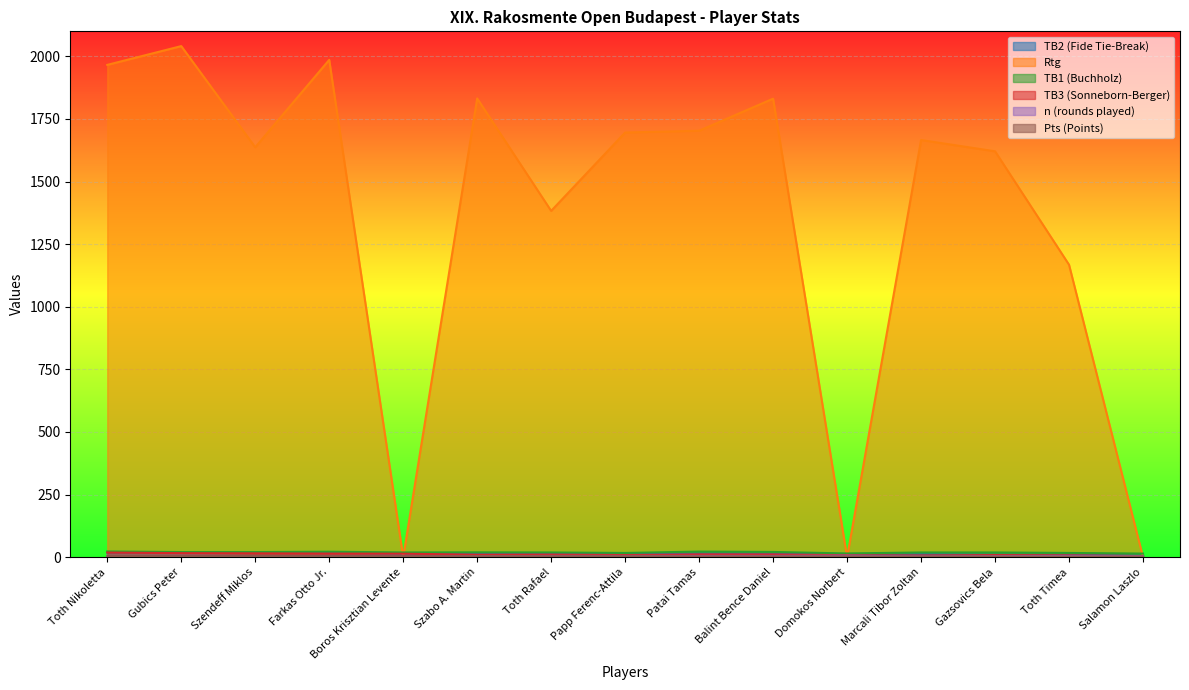

What is the difference between the highest and lowest values at Gubics Peter?

2036.0